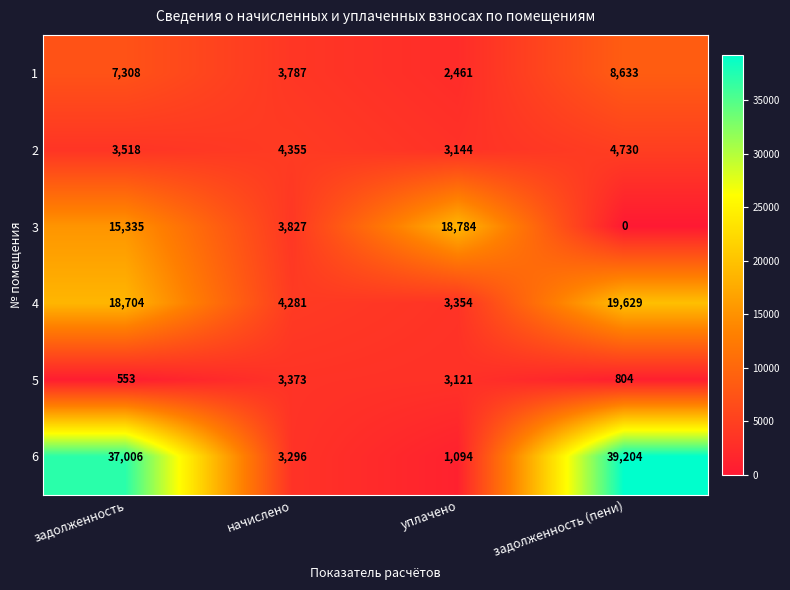

What is the maximum value shown in the chart?

39204